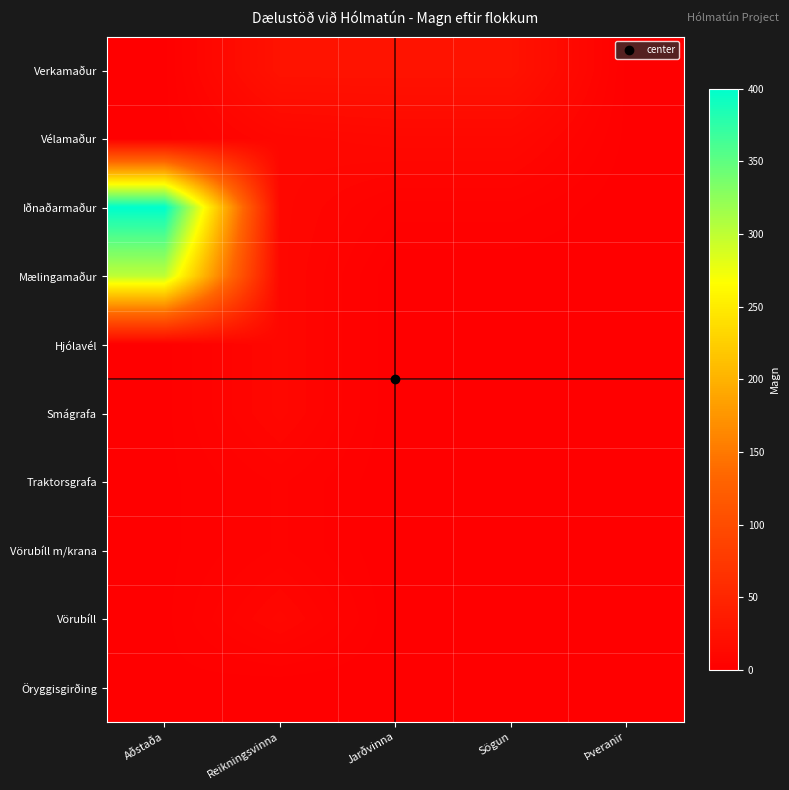

Rank the series at Reikningsvinna from lowest to highest value.

Öryggisgirðing, Traktorsgrafa, Vörubíll m/krana, Vélamaður, Iðnaðarmaður, Mælingamaður, Hjólavél, Smágrafa, Vörubíll, Verkamaður